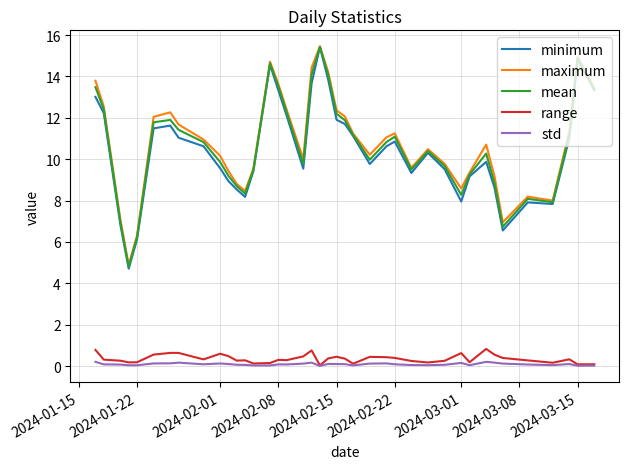

How many lines are shown in the chart?

5